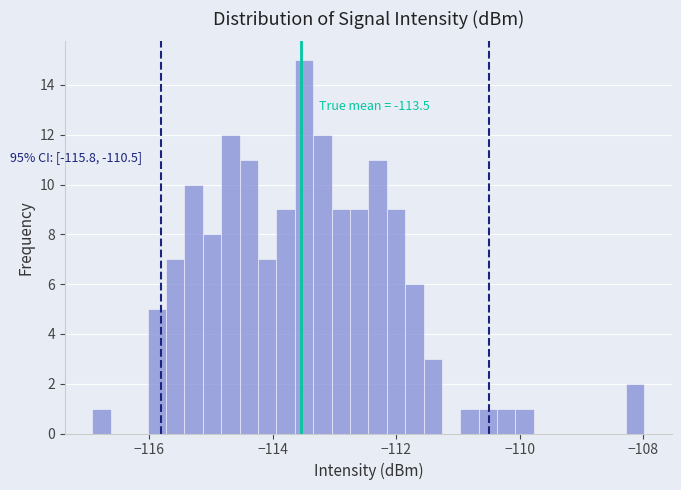

Read against the x-axis, roughly where is the centre of the tallest bar?

-113.4